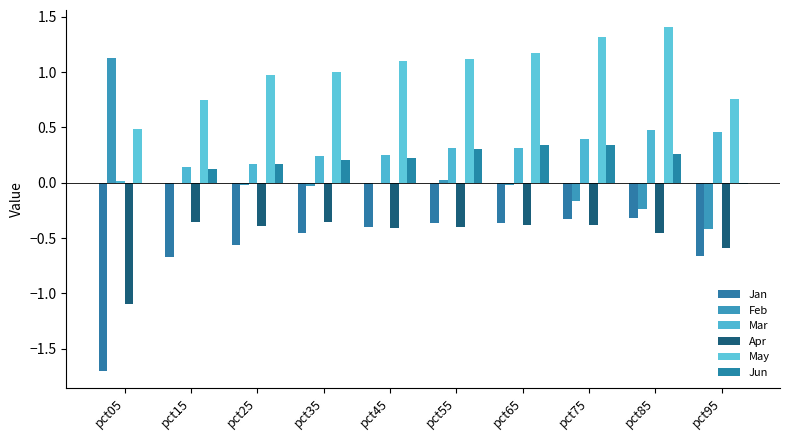

What value does the Jan series have at pct95?

-0.7